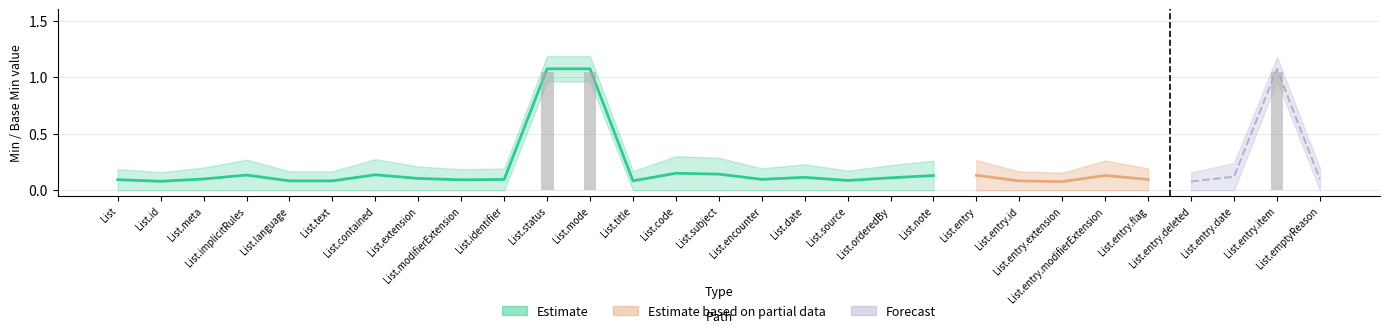

Which series has the largest total across all categories?

Estimate